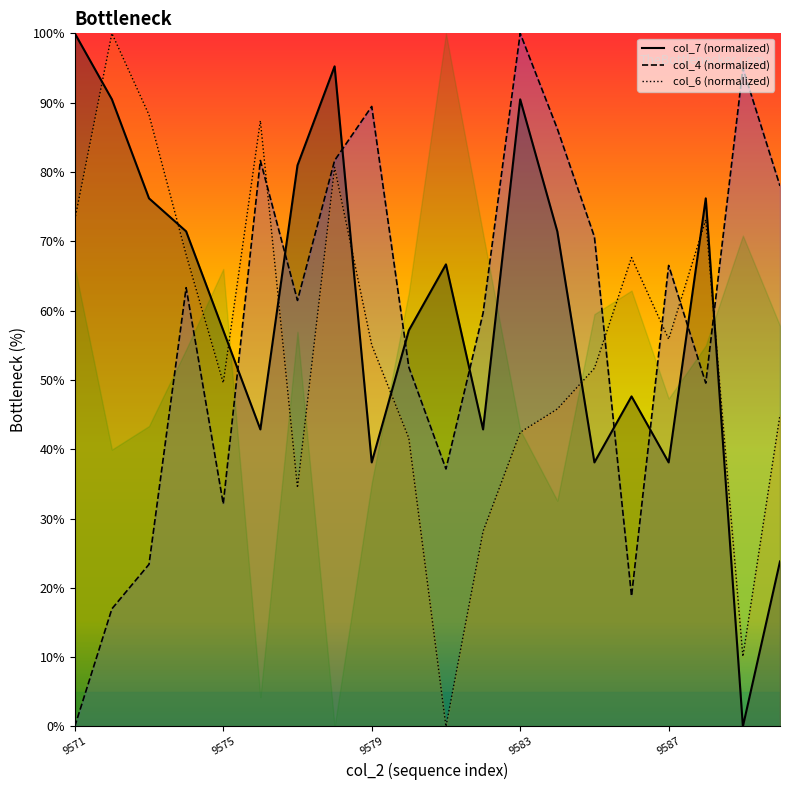

Is it true that col_7 equals 142.0 at 9578?

False